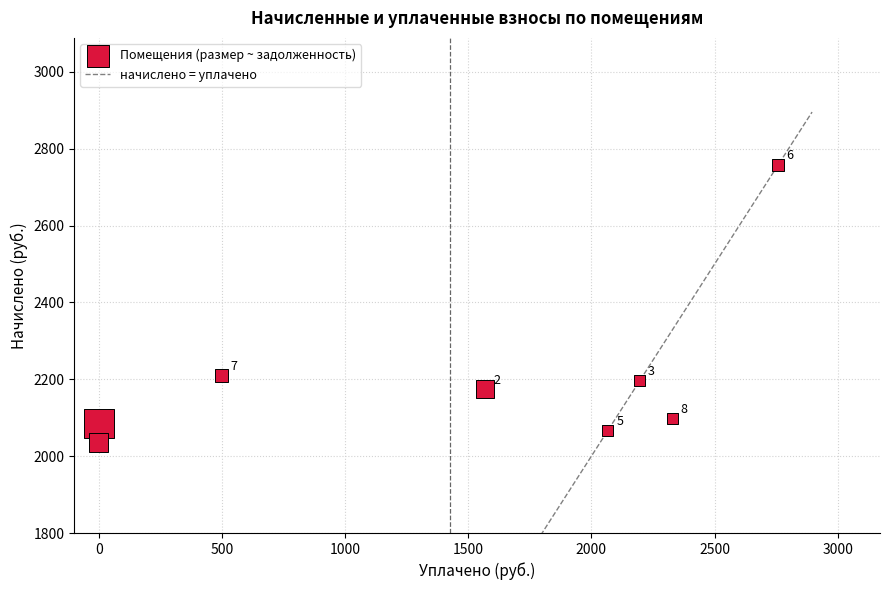

What Y value in the scatter plot is closest to 2396?

2209.7